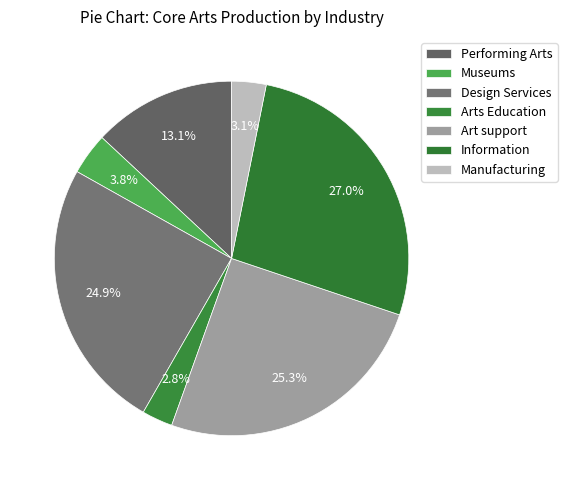

How many slices are in this pie chart?

7